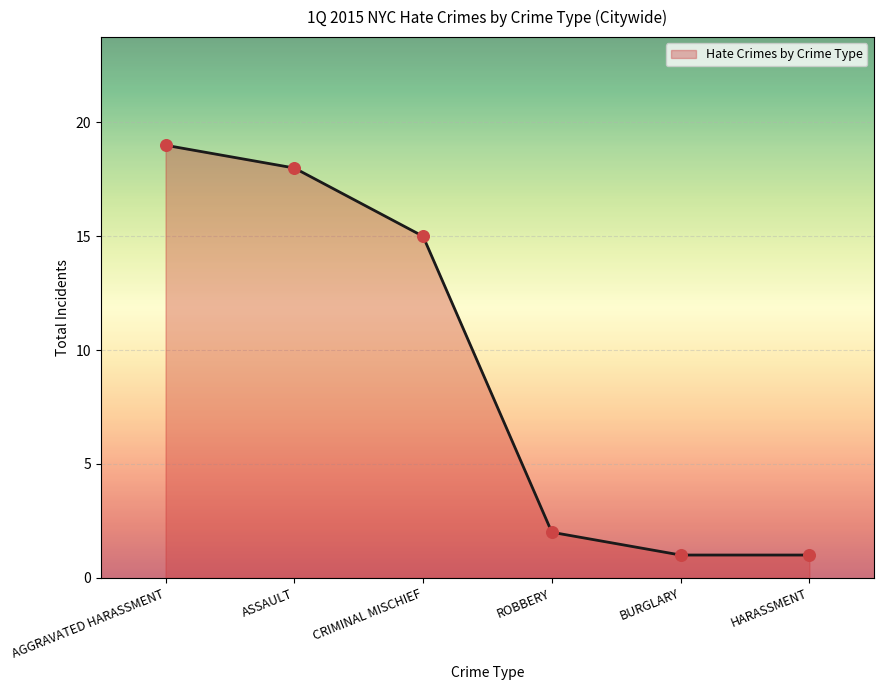

Between CRIMINAL MISCHIEF and BURGLARY, which is larger?

CRIMINAL MISCHIEF